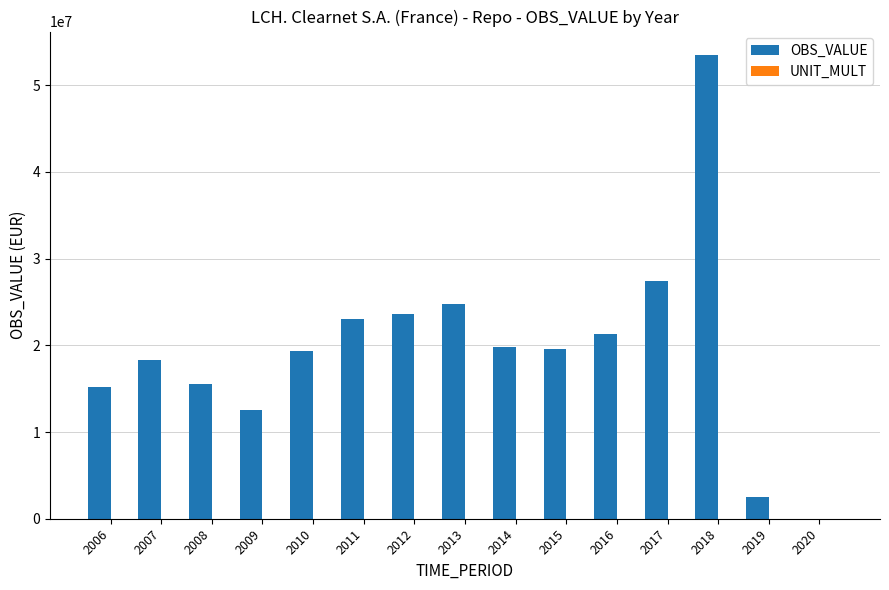

Which series has the largest total across all categories?

OBS_VALUE